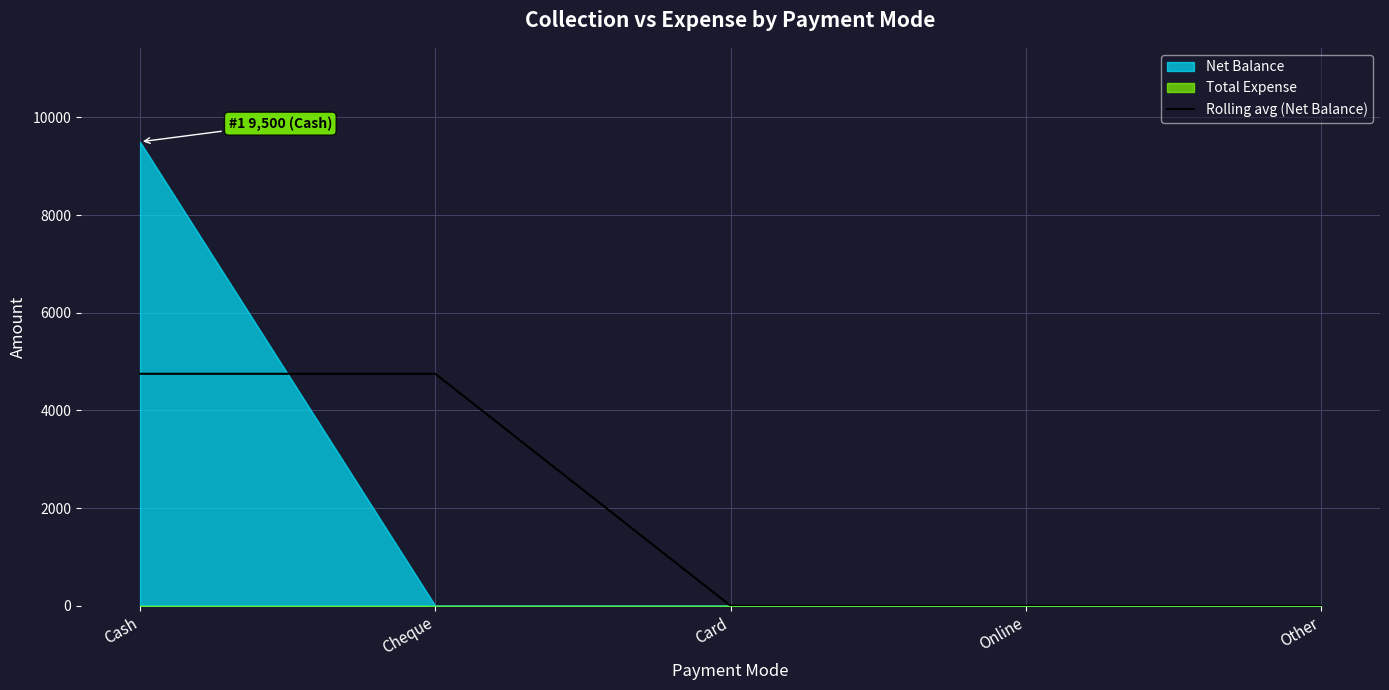

The value of Rolling avg (Net Balance) at Other is -1687. True or false?

False